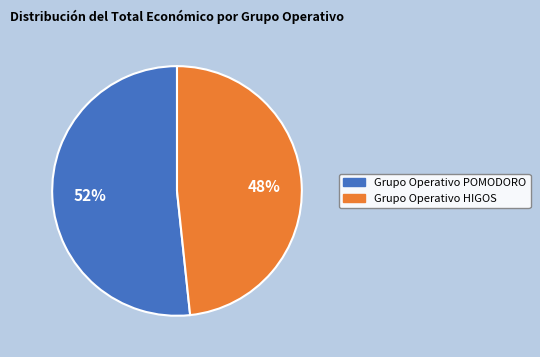

Rank the categories by value from lowest to highest.

Grupo Operativo HIGOS, Grupo Operativo POMODORO